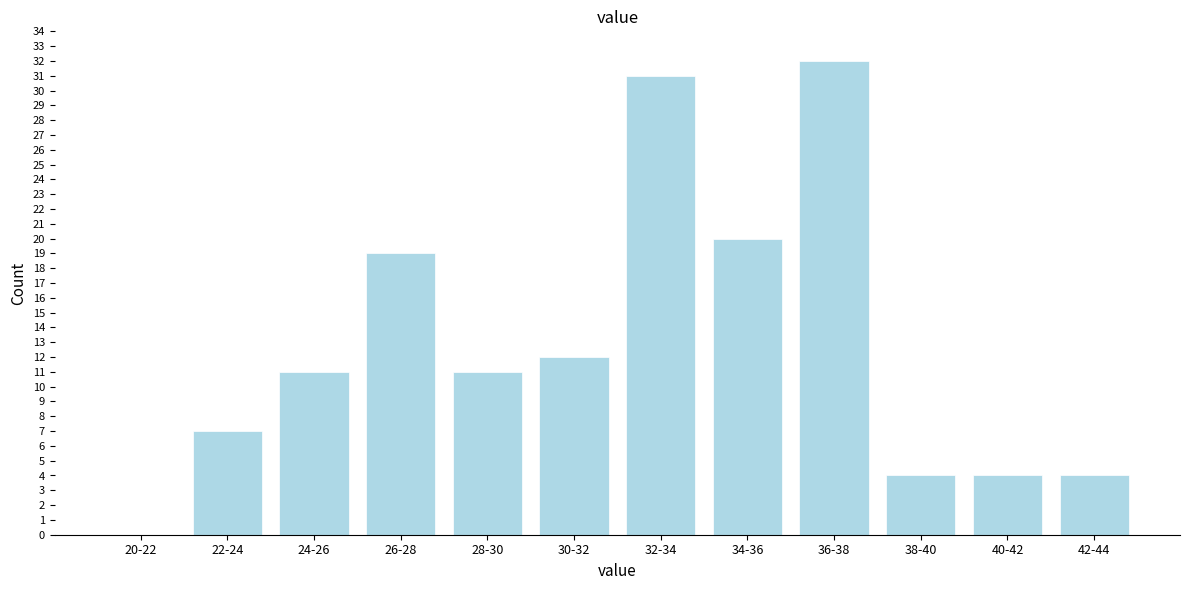

Reading right to left, list all the values displayed in this chart.

42-44=4	40-42=4	38-40=4	36-38=32	34-36=20	32-34=31	30-32=12	28-30=11	26-28=19	24-26=11	22-24=7	20-22=0